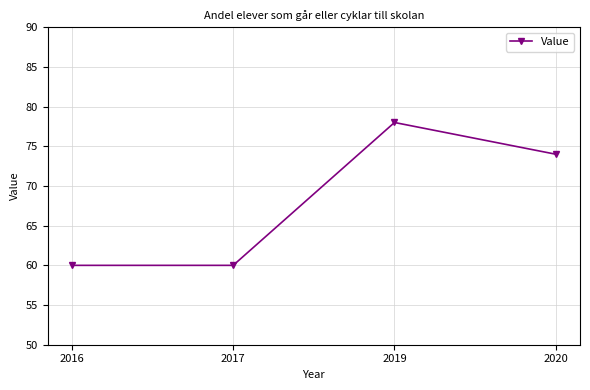

What is the maximum value shown in the chart?

78